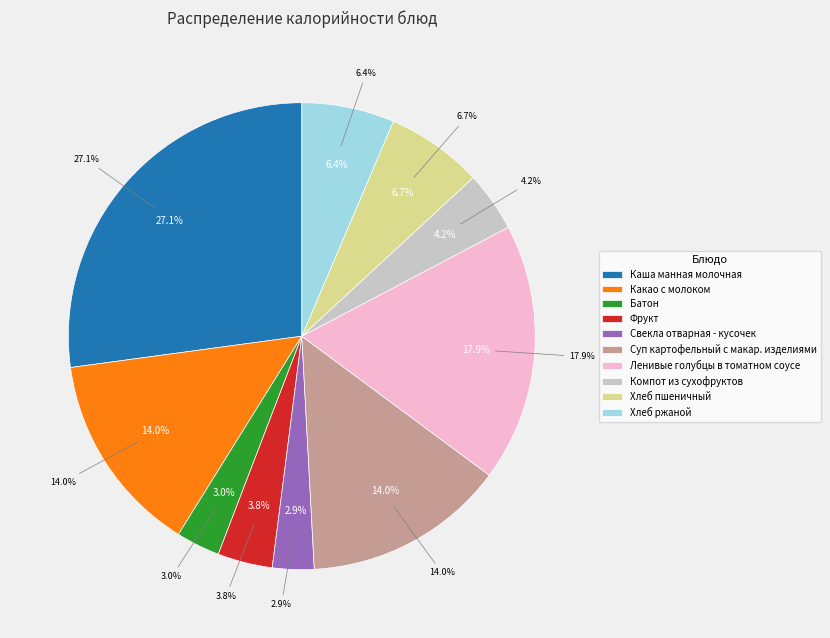

Which slice is the largest?

Каша манная молочная